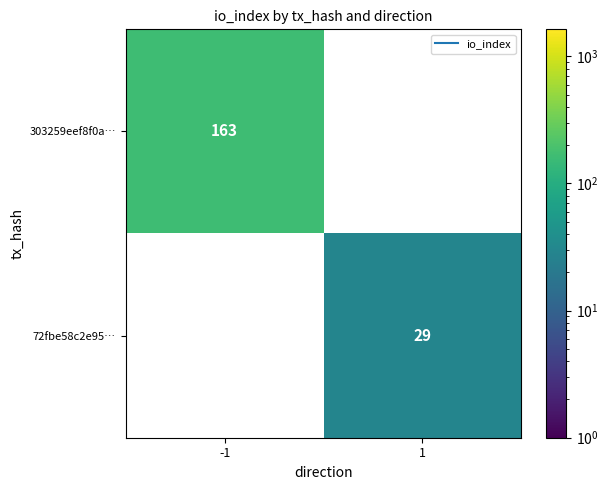

Which series has the widest spread of values?

303259eef8f0a…